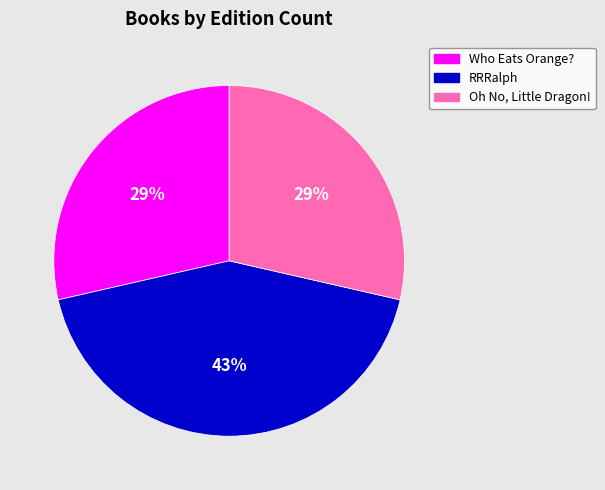

The Who Eats Orange? slice represents 29% of the pie. True or false?

True